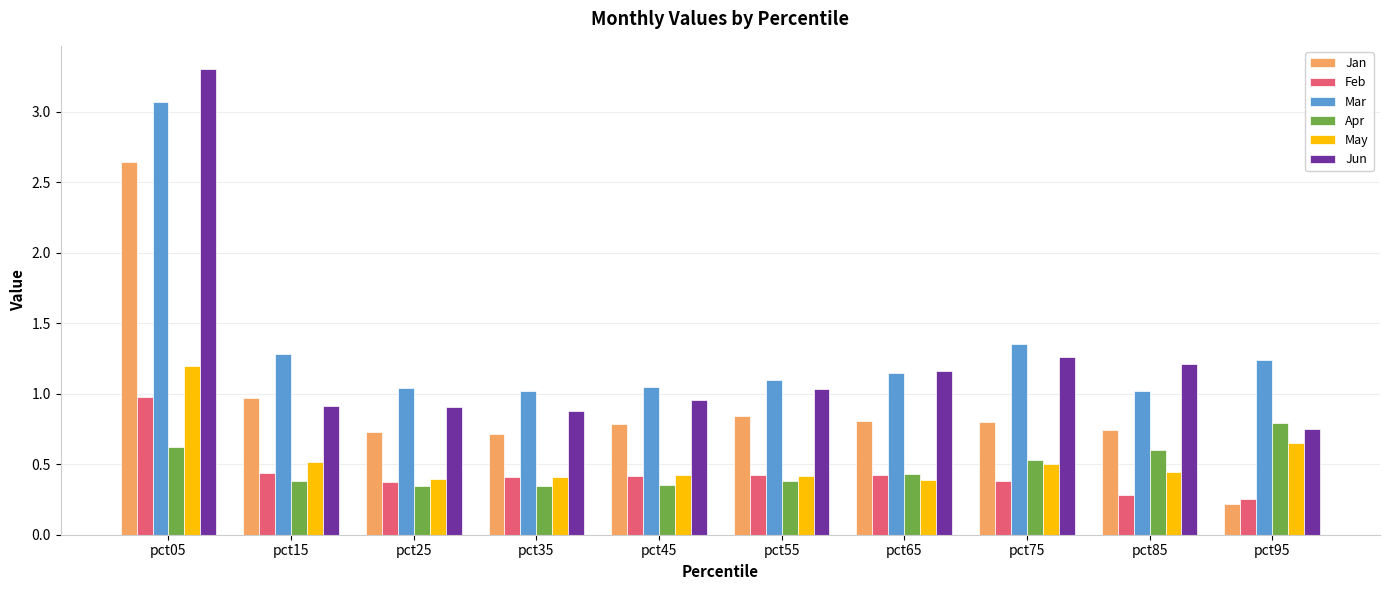

What is the sum of all Jan values?

9.2